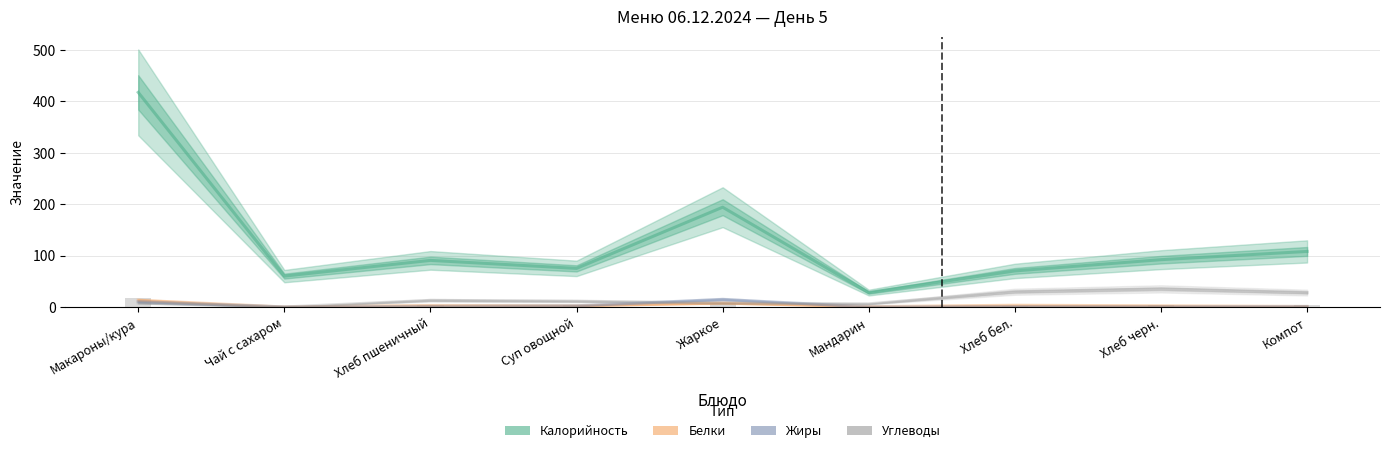

At which label is Белки closest to 6?

Жаркое